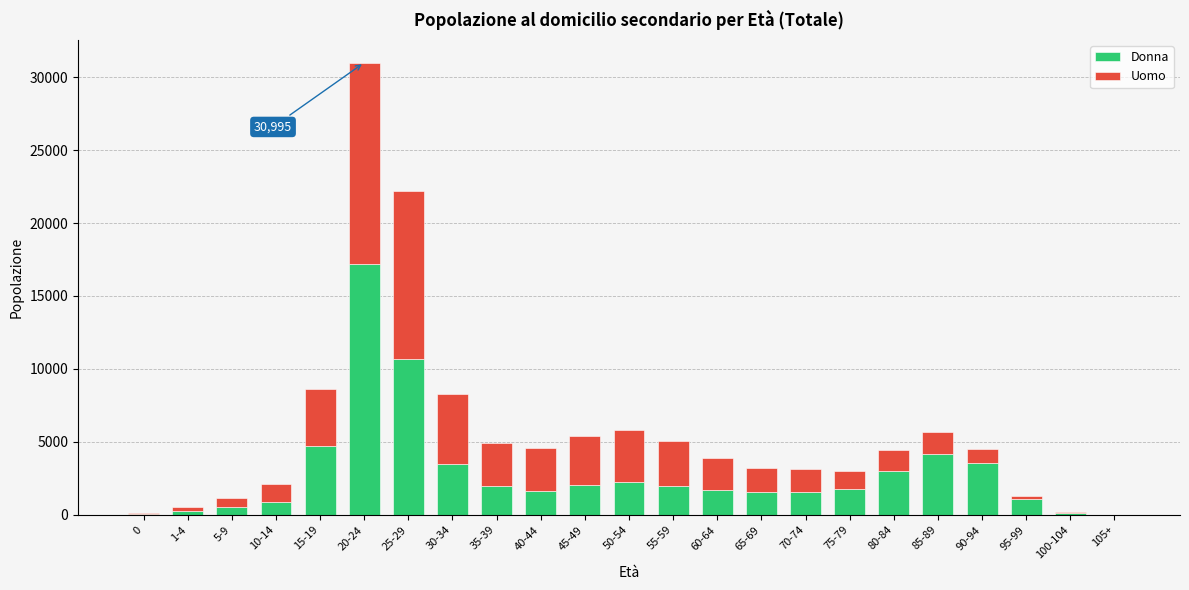

At which category is the sum across all series the highest?

20-24